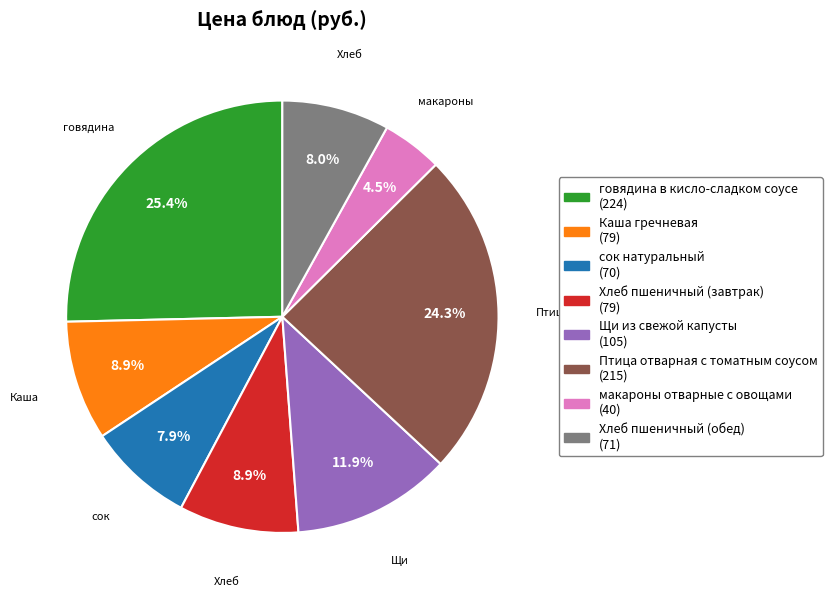

How many slices are in this pie chart?

8